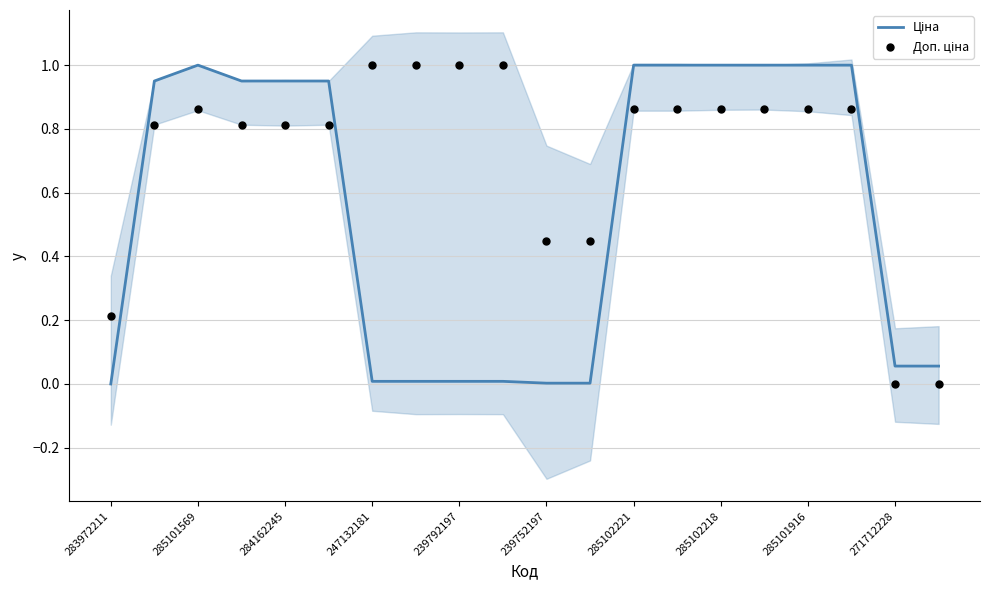

What are all the series names shown in the legend?

Ціна, Доп. ціна